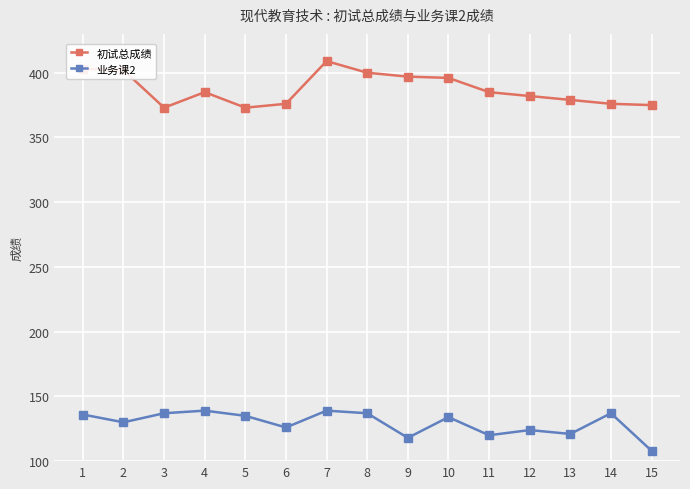

True or false: 业务课2 has a value of 118 at 9.

True